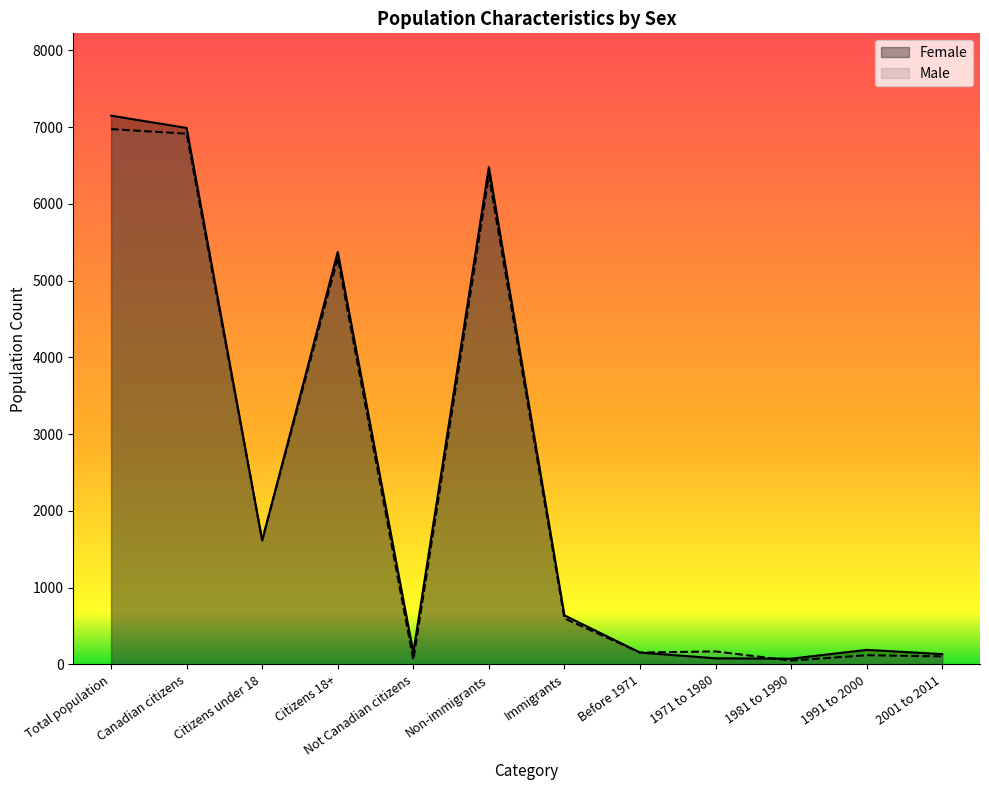

List the series in order of their overall mean, highest first.

Female, Male